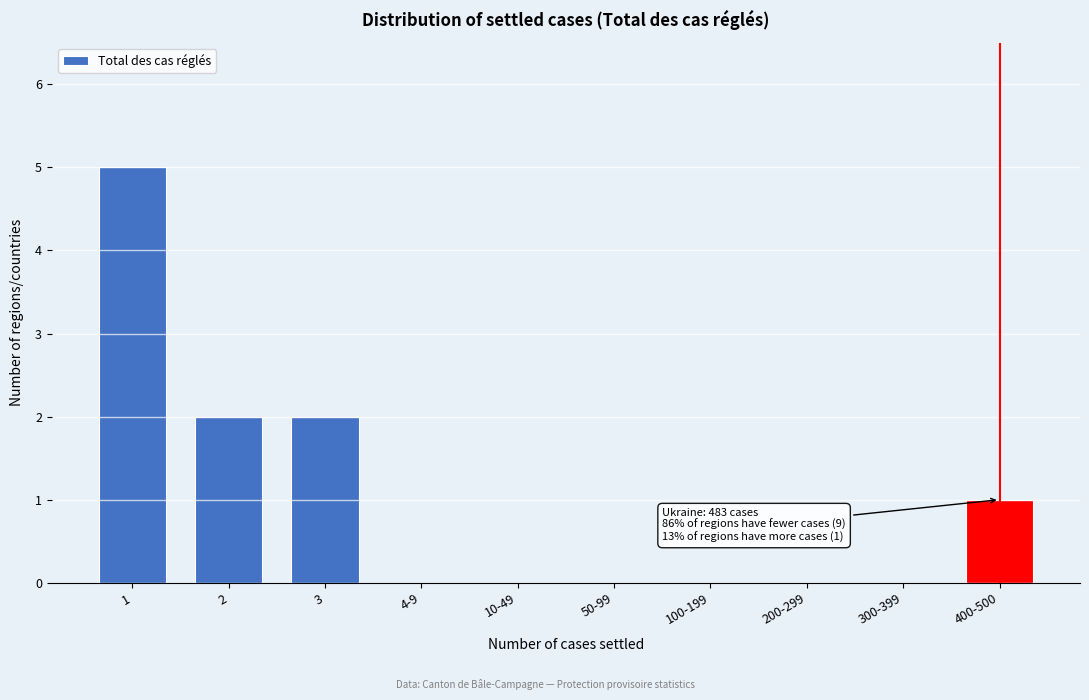

Reading right to left, what are all the values shown in this chart?

400-500=1	300-399=0	200-299=0	100-199=0	50-99=0	10-49=0	4-9=0	3=2	2=2	1=5